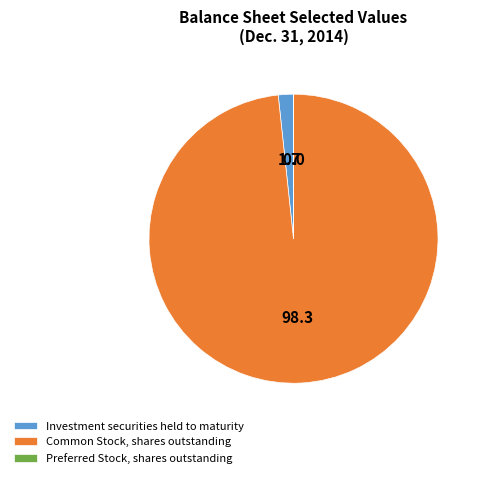

Does any single category account for the majority?

Yes